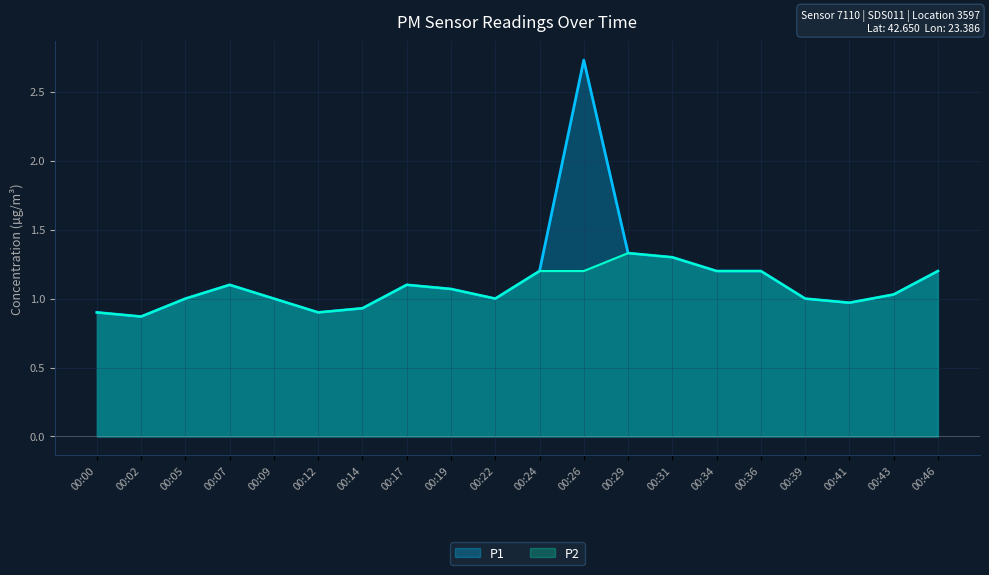

True or false: P1 and P2 intersect in this chart.

False